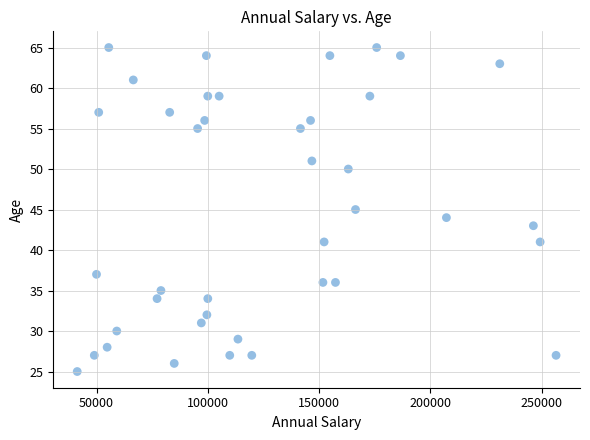

What is the range of X values (max minus min)?

215084